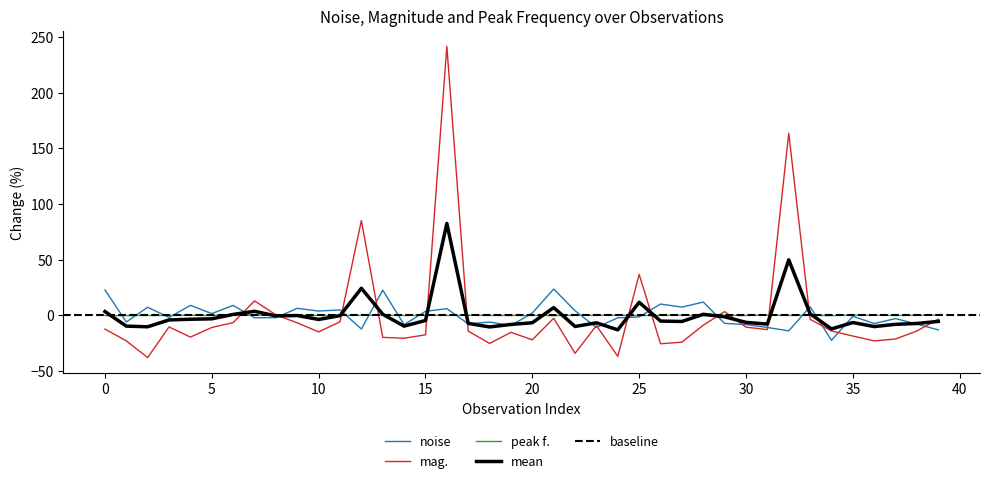

What is the sum of the noise values at 12 and 31?

-23.1